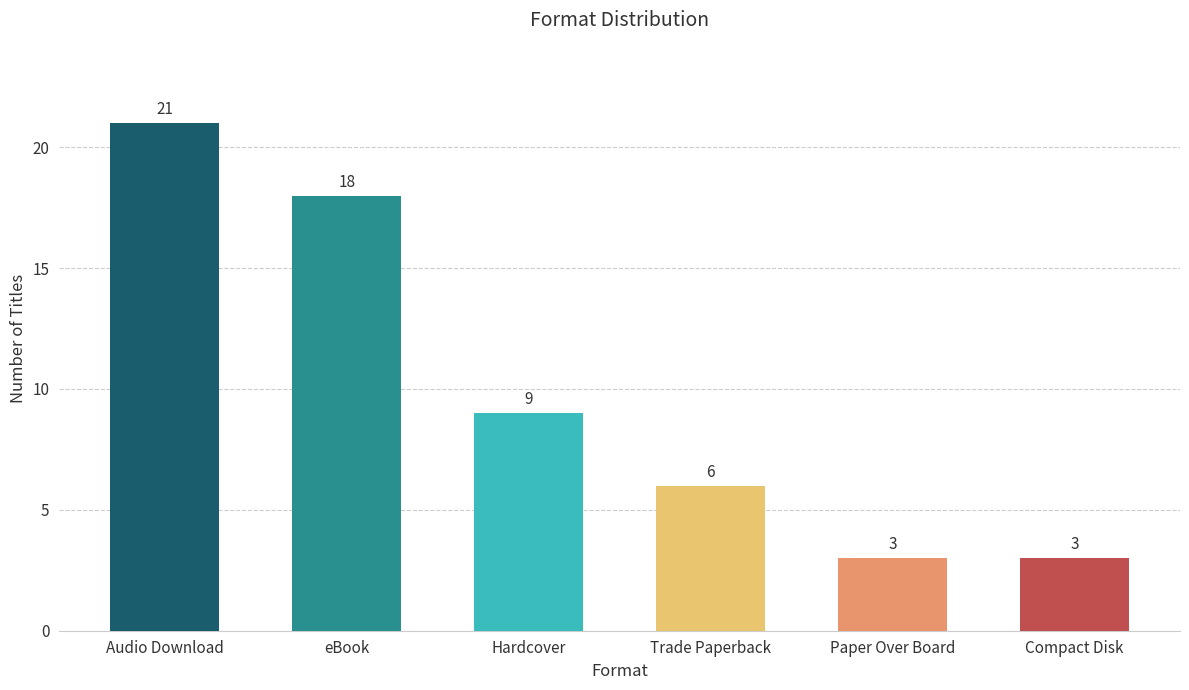

Where does the data first go above 9?

Audio Download